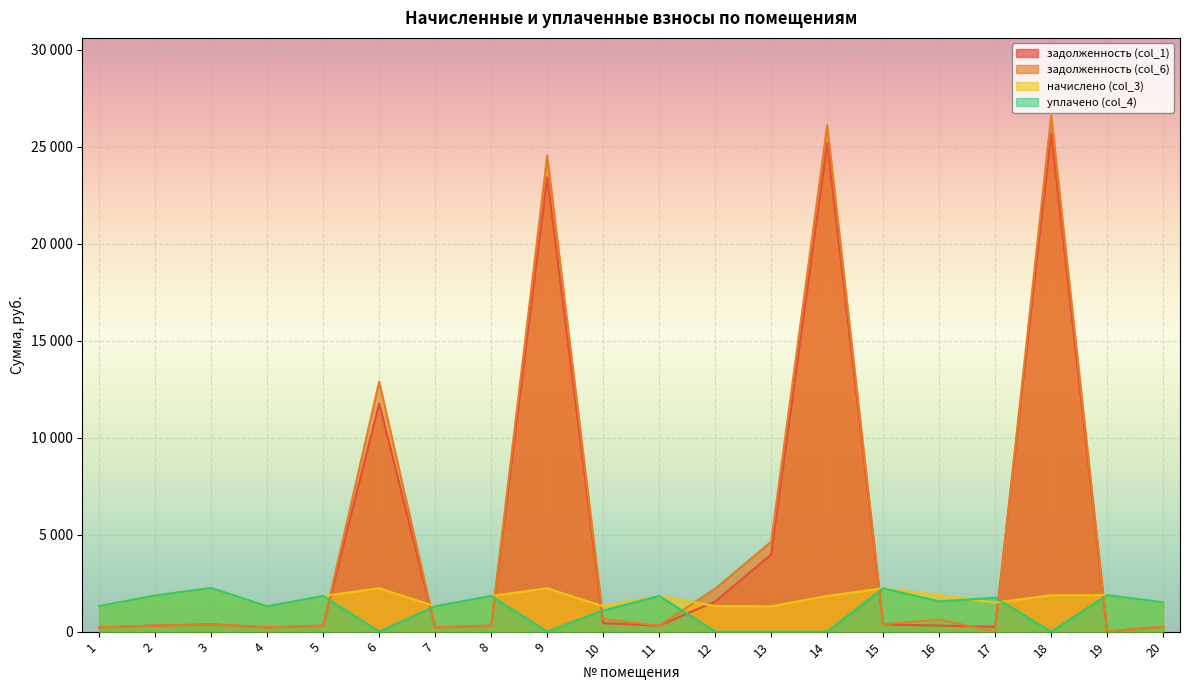

What is the total value across all series at 15?

5217.7